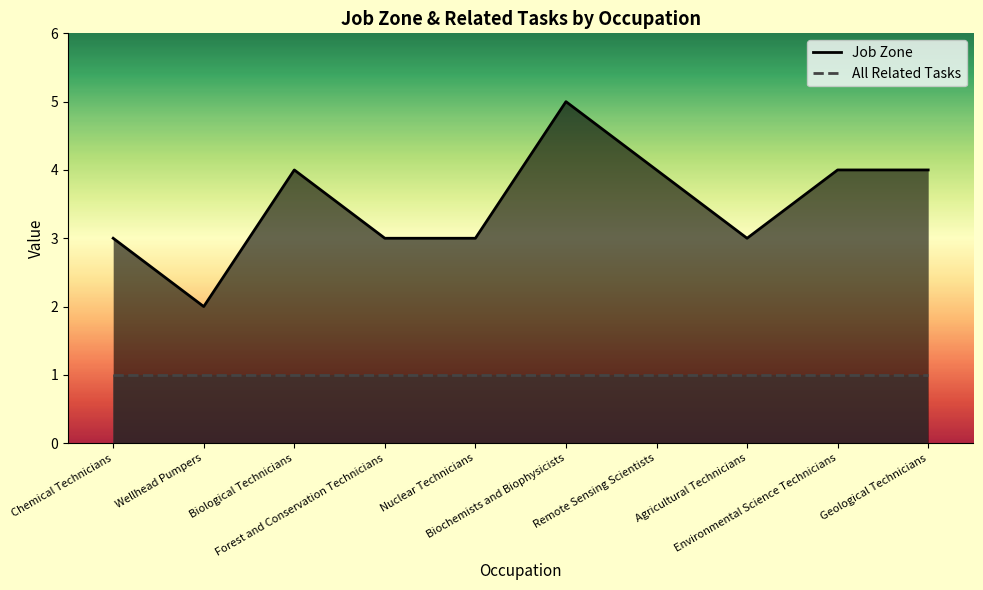

Rank the categories by Job Zone value from lowest to highest.

Wellhead Pumpers, Chemical Technicians, Forest and Conservation Technicians, Nuclear Technicians, Agricultural Technicians, Biological Technicians, Remote Sensing Scientists, Environmental Science Technicians, Geological Technicians, Biochemists and Biophysicists